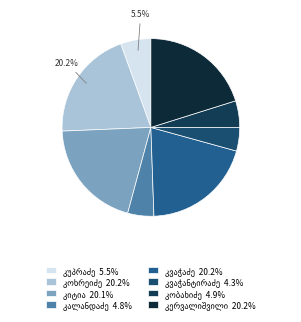

Which slice is the largest?

გერმანე კვაჭაძე